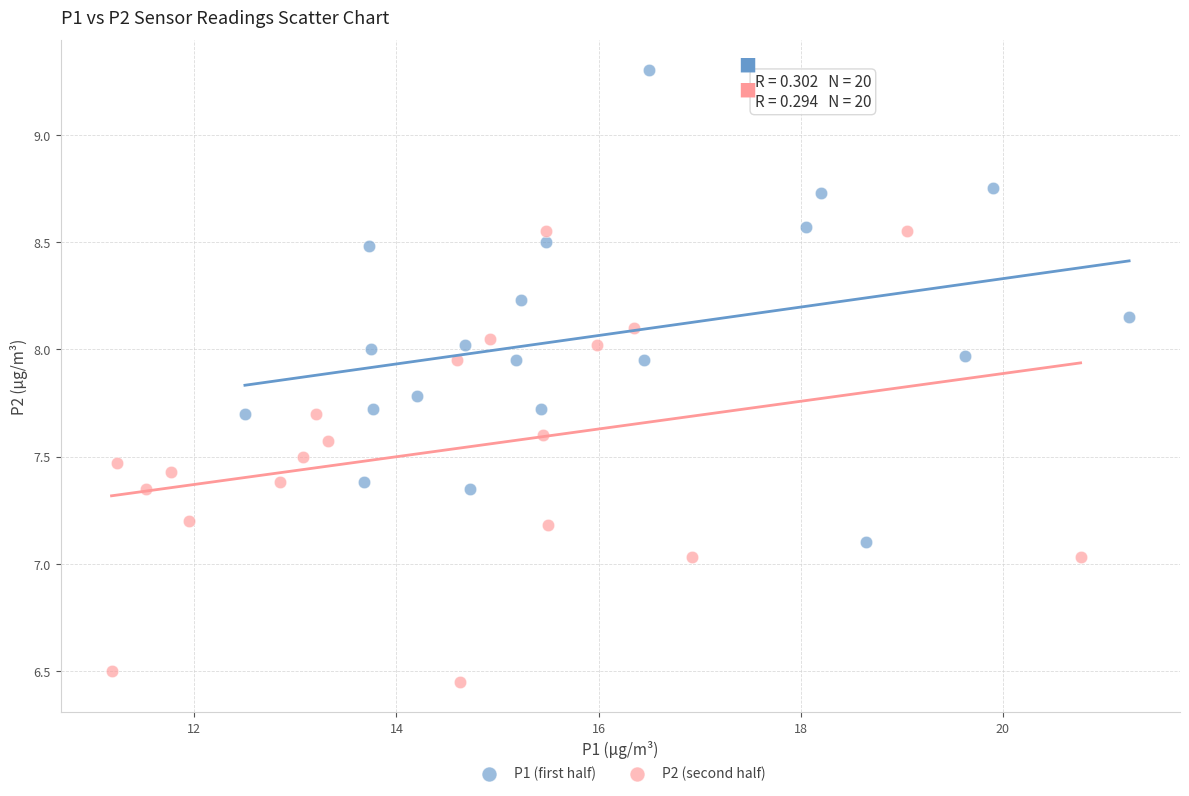

Which series reaches the maximum Y coordinate?

P1 (first half)